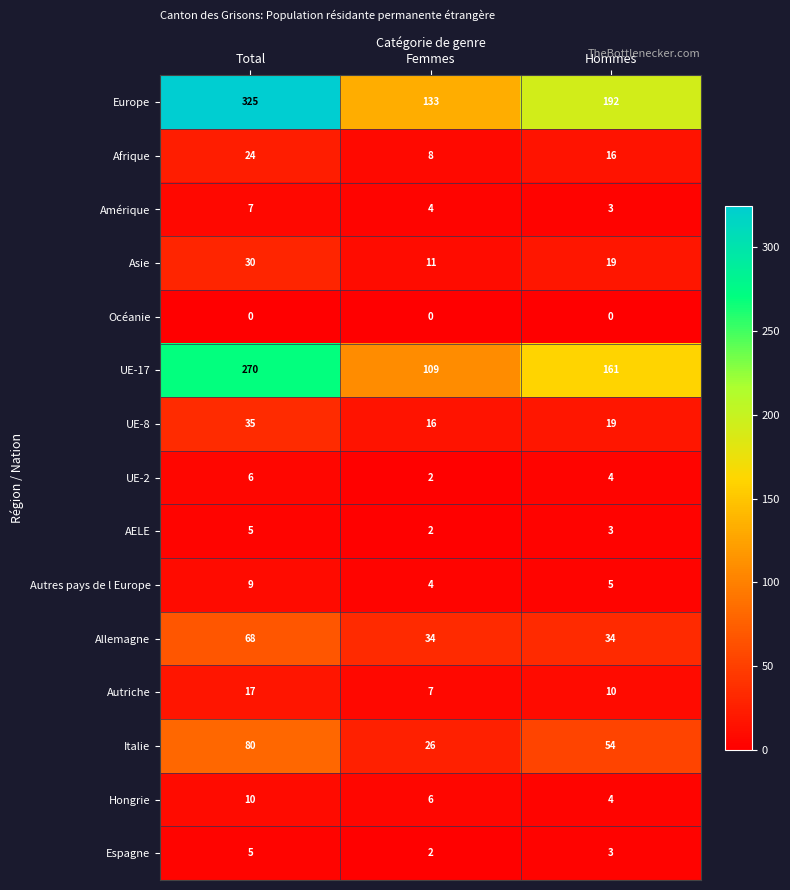

What is the difference between the maximum and second lowest values in the UE-8 series?

16